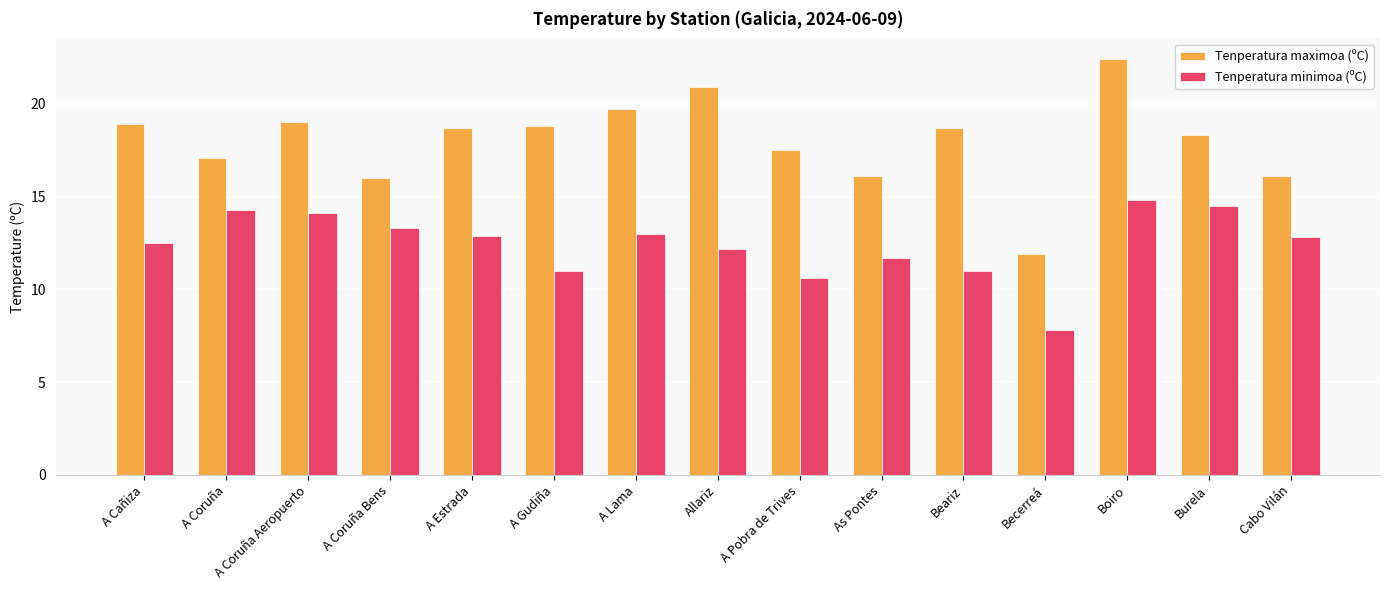

What position from the right is A Estrada?

11